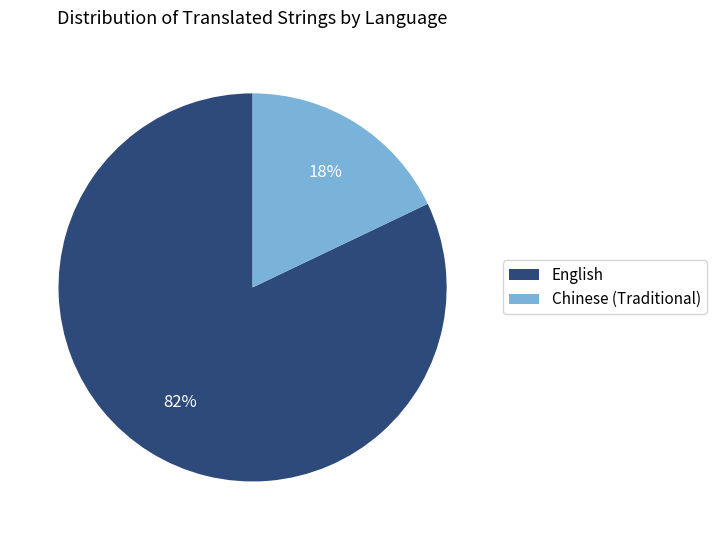

Is the sum of English and Chinese (Traditional) greater than half?

Yes